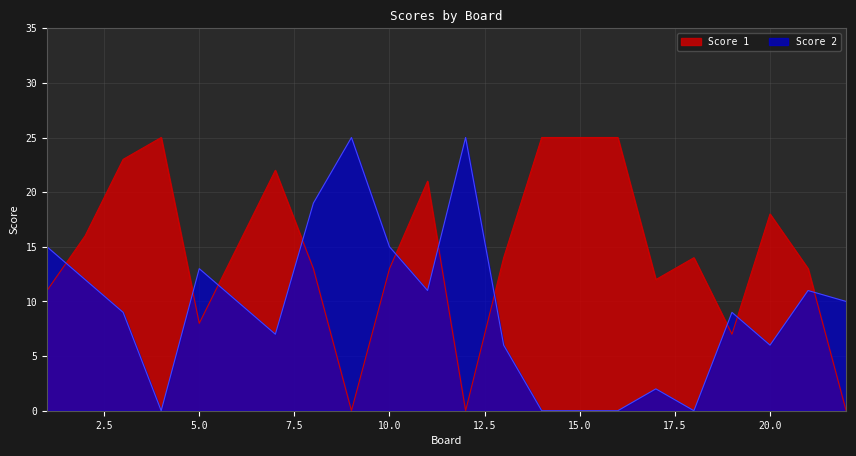

Count the number of categories in the chart.

22